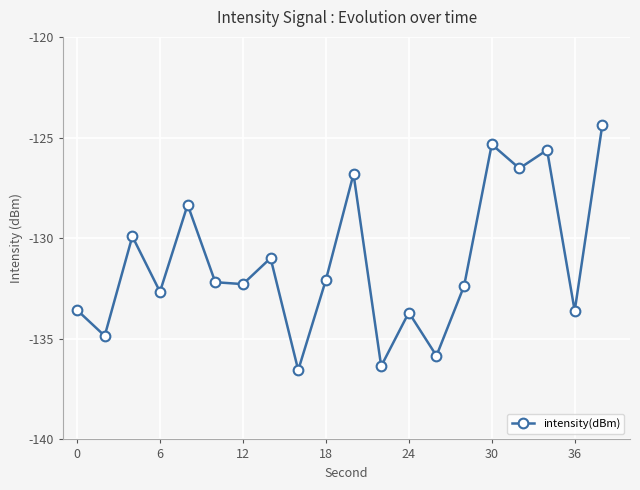

How many distinct data groups are displayed?

1